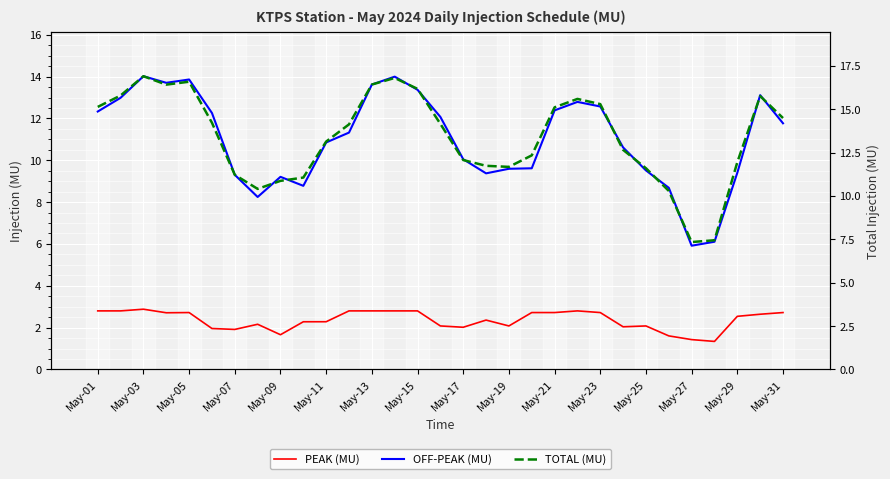

Rank the series by their maximum value, from lowest to highest.

PEAK (MU), OFF-PEAK (MU), TOTAL (MU)